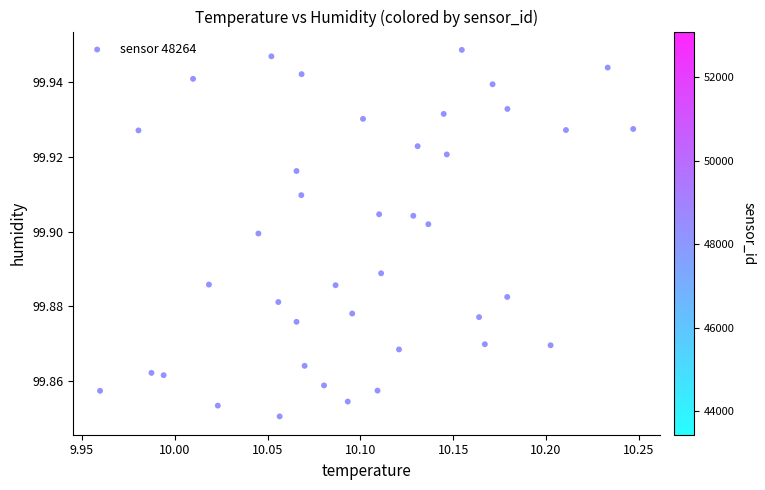

What is the range of X values (max minus min)?

0.3